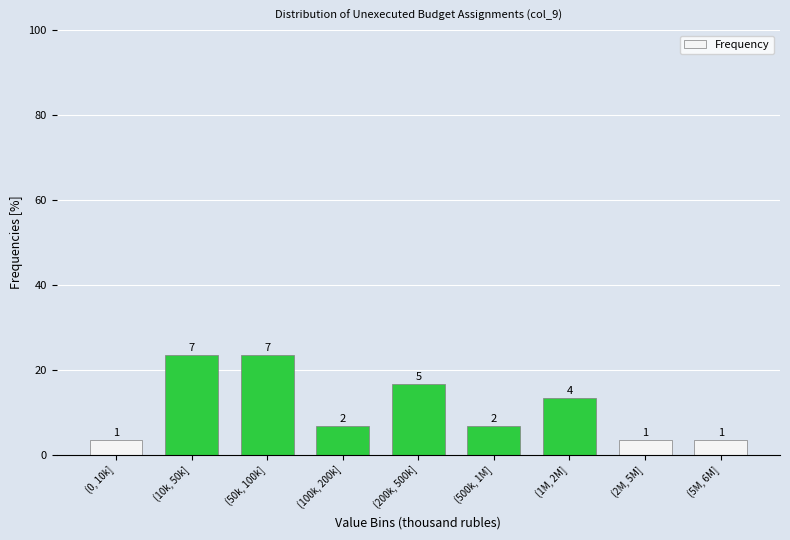

Are the bars horizontal?

No